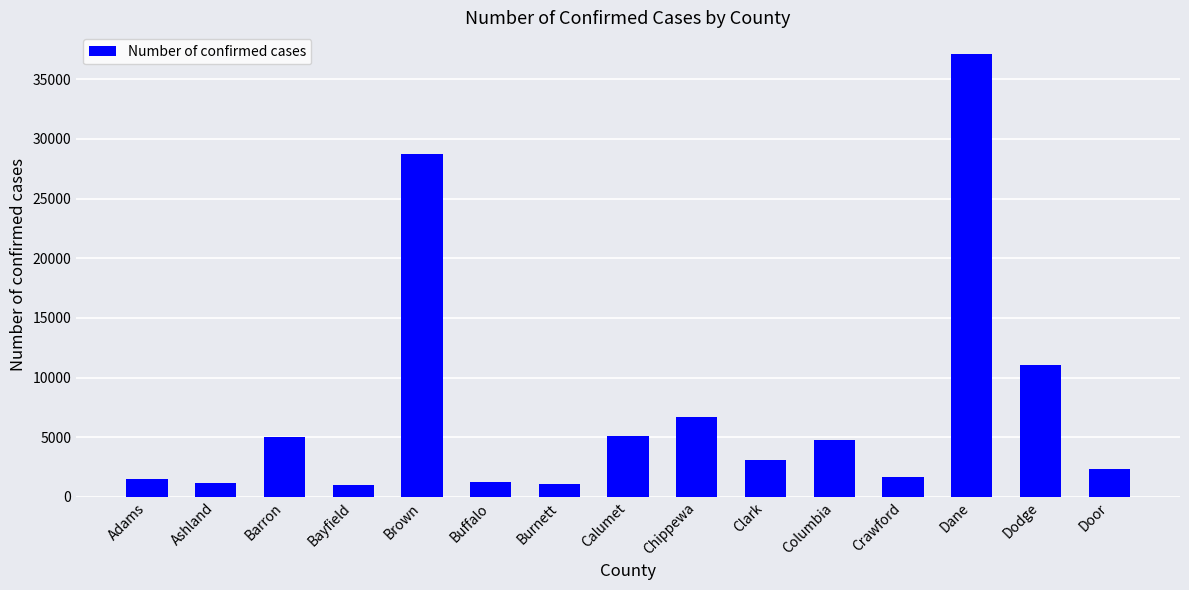

What is the change in value from Bayfield to Chippewa?

+5639